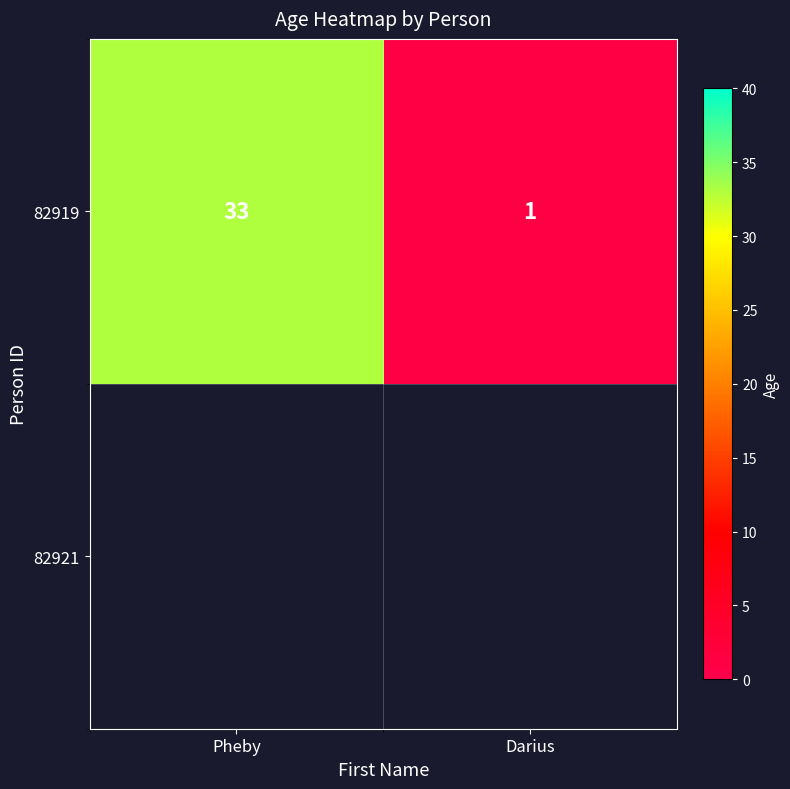

True or false: the data shows 55 at Pheby.

False